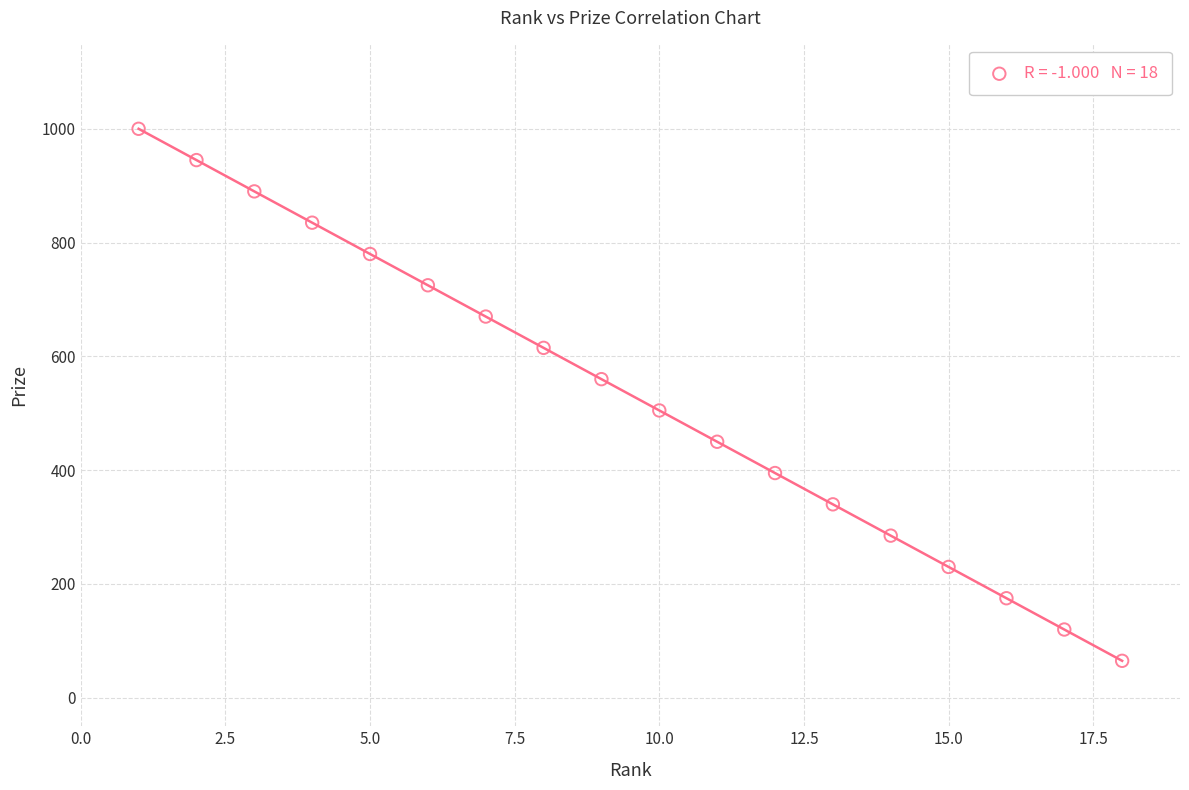

What is the range of X values (max minus min)?

17